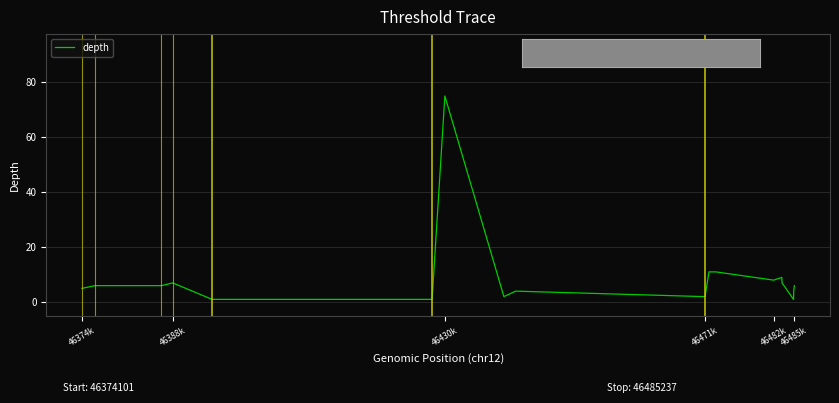

What is the difference between the maximum and minimum values?

74